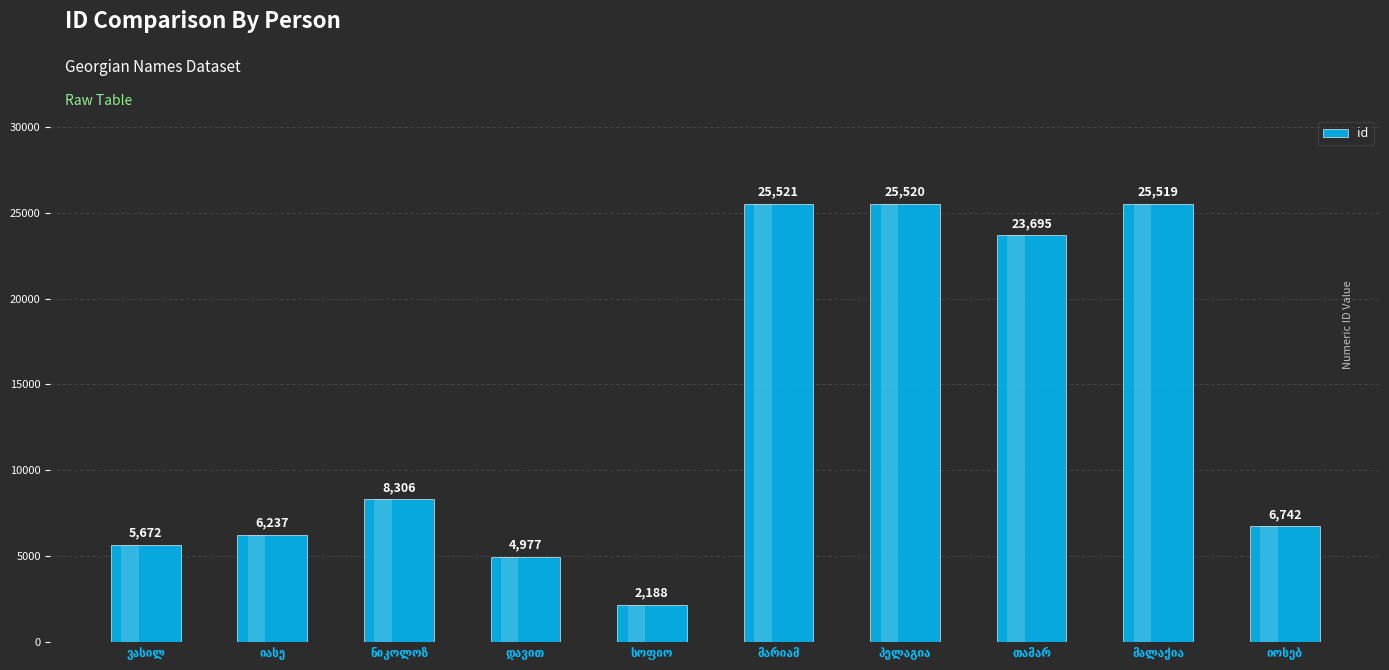

What is the difference between the maximum and second lowest values?

20544